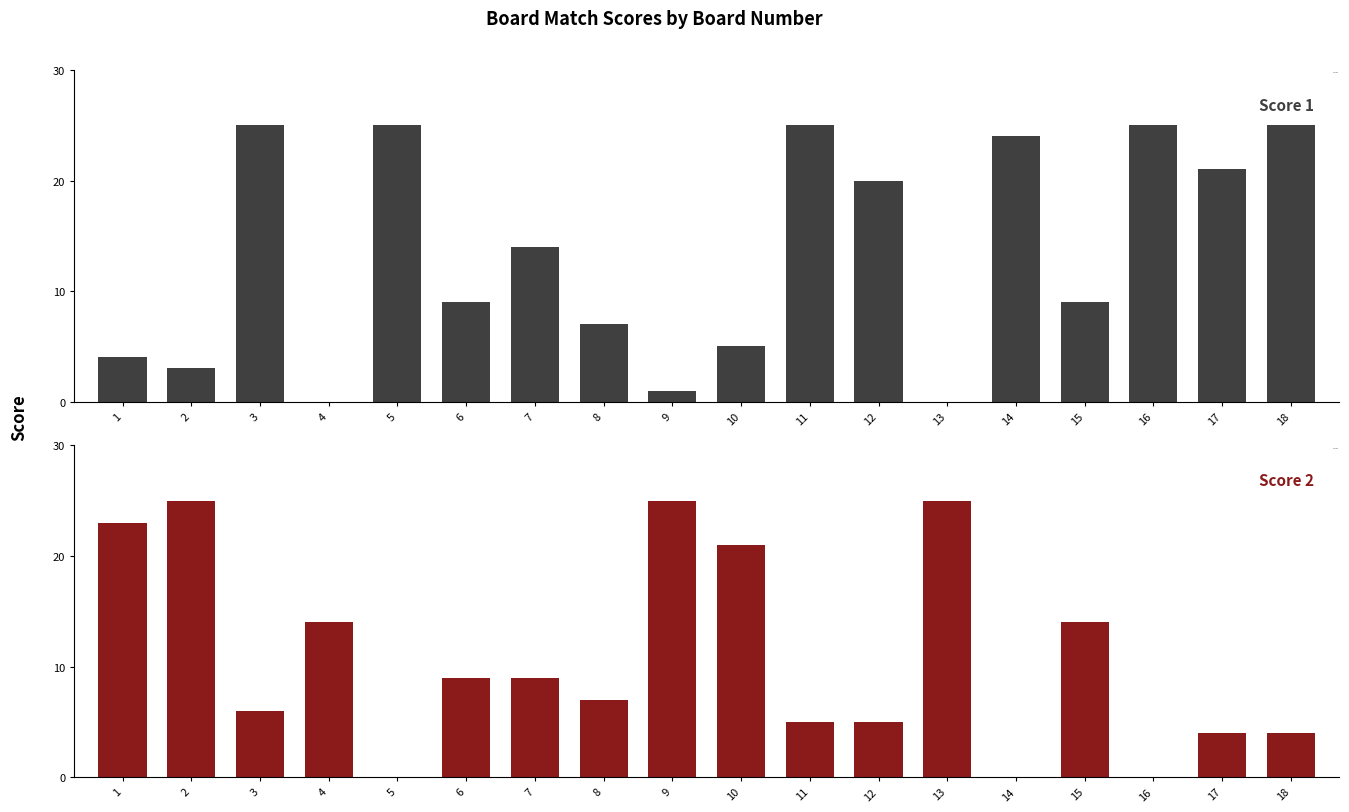

At which category does the chart reach its minimum across all series?

4